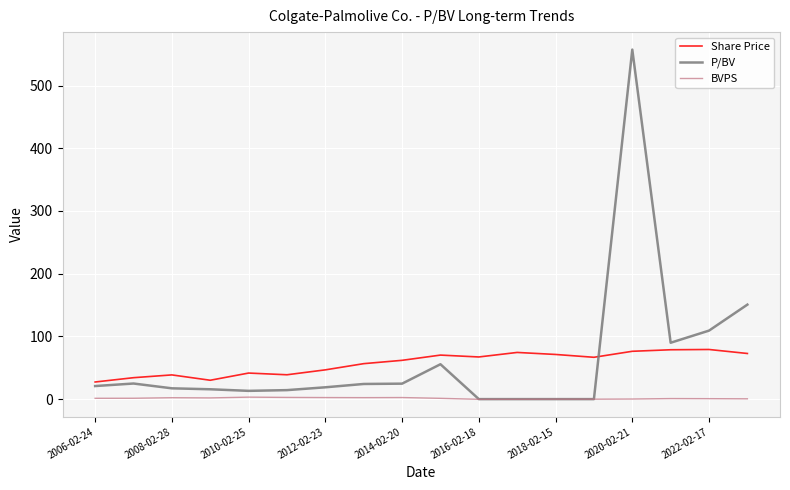

List the series in order of their peak value, lowest first.

BVPS, Share Price, P/BV